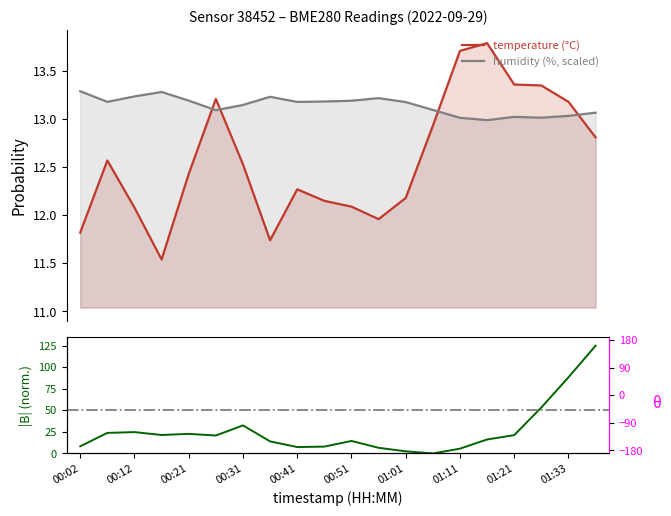

The value of pressure at 00:12 is 24.8. True or false?

True